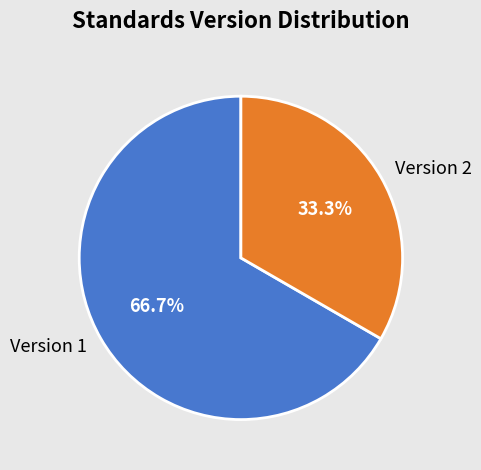

Between Version 2 and Version 1, which is larger?

Version 1